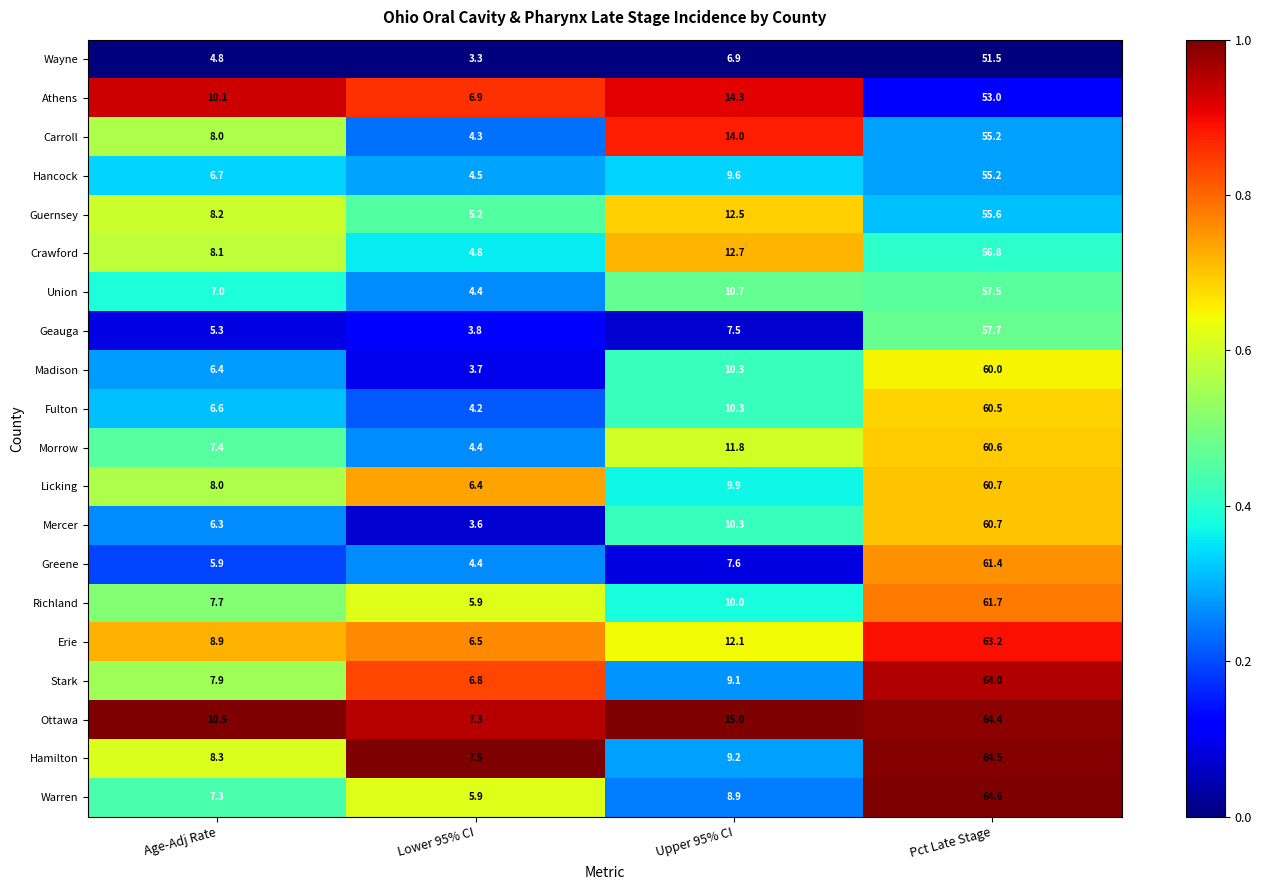

What is the lowest value of the Mercer series?

3.6